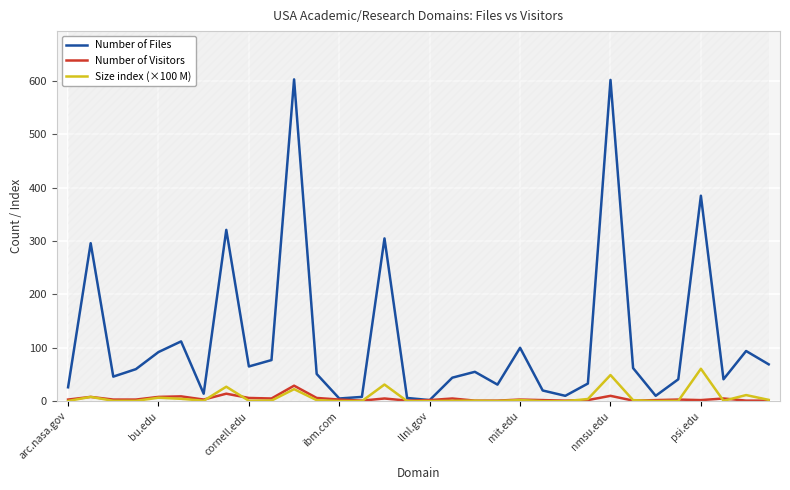

Reading left to right, list all the values displayed in this chart.

Number of Files: 26.0	296.0	46.0	60.0	92.0	112.0	14.0	321.0	65.0	77.0	603.0	51.0	5.0	8.0	305.0	6.0	2.0	44.0	55.0	31.0	100.0	20.0	10.0	33.0	602.0	62.0	10.0	41.0	385.0	41.0	94.0	69.0
Number of Visitors: 3.0	8.0	3.0	3.0	8.0	9.0	3.0	14.0	6.0	5.0	29.0	6.0	3.0	1.0	5.0	1.0	2.0	5.0	1.0	1.0	3.0	2.0	1.0	2.0	10.0	1.0	2.0	3.0	2.0	5.0	1.0	1.0
Size index (×100 M): 0.3	8.0	0.6	0.6	6.5	4.4	0.8	27.1	0.8	1.1	22.5	1.9	0.2	0.1	31.1	0.1	0.1	0.6	0.9	0.4	2.1	0.0	0.0	4.0	49.0	1.9	0.2	0.6	60.7	0.7	11.4	2.4